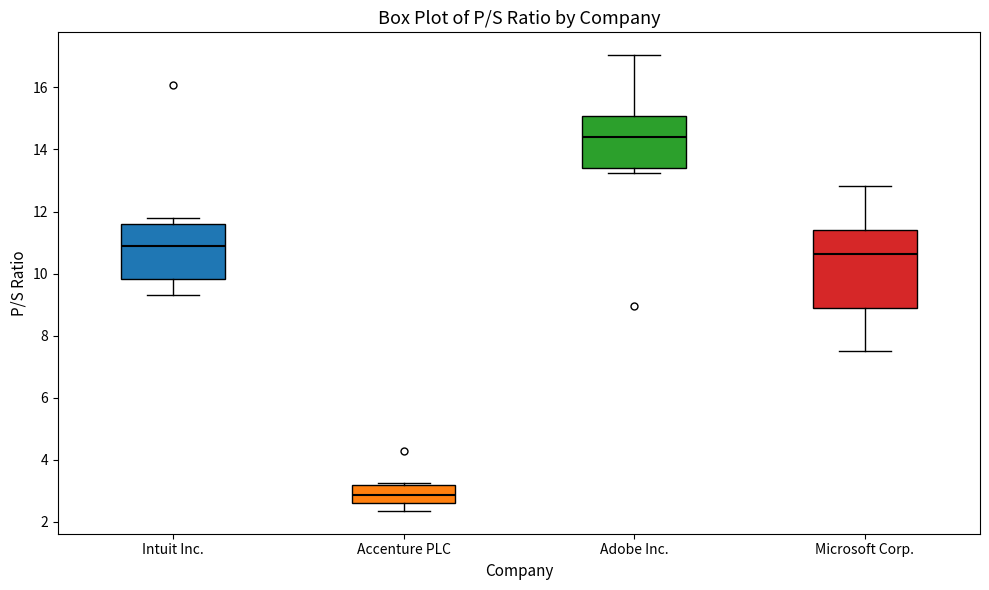

Which box is the tallest, from its lower edge to its upper edge?

Microsoft Corp.